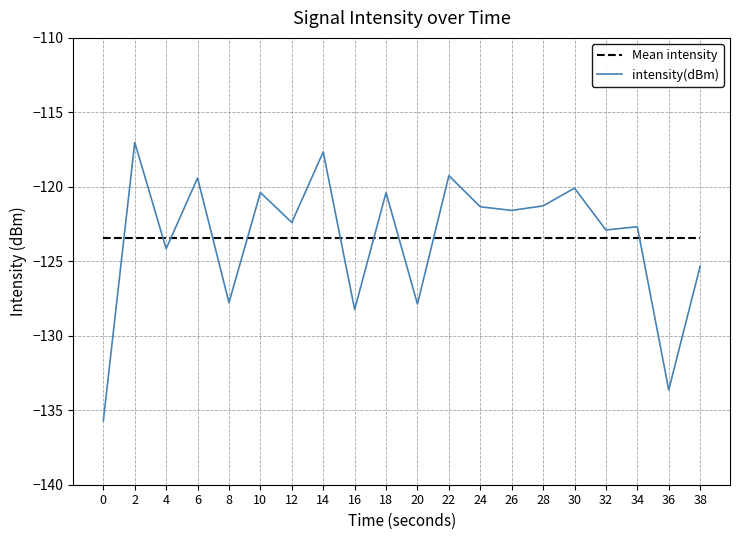

What is the total value across all series at 12?

-245.8